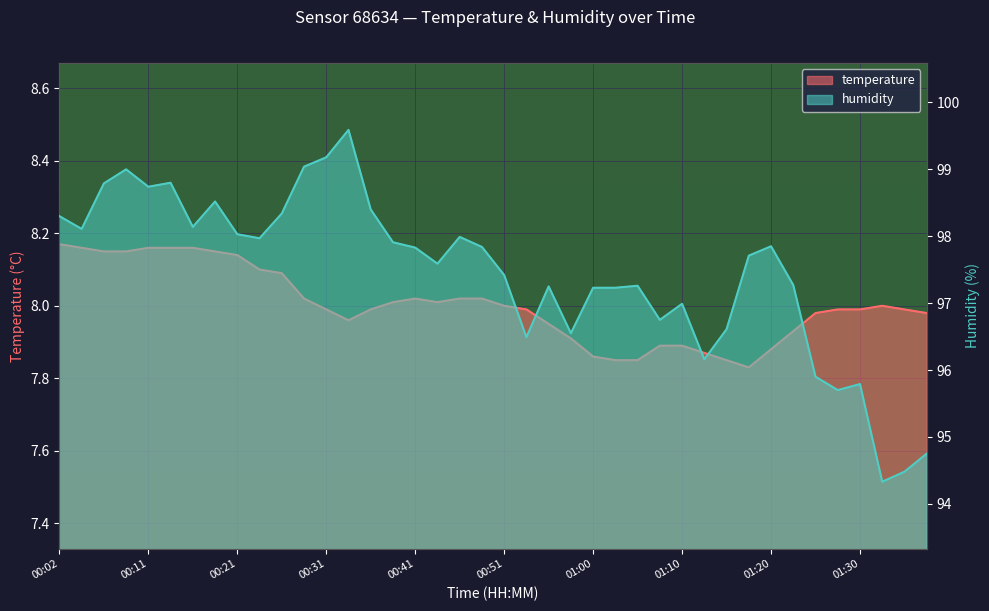

Which series has the widest spread of values?

humidity